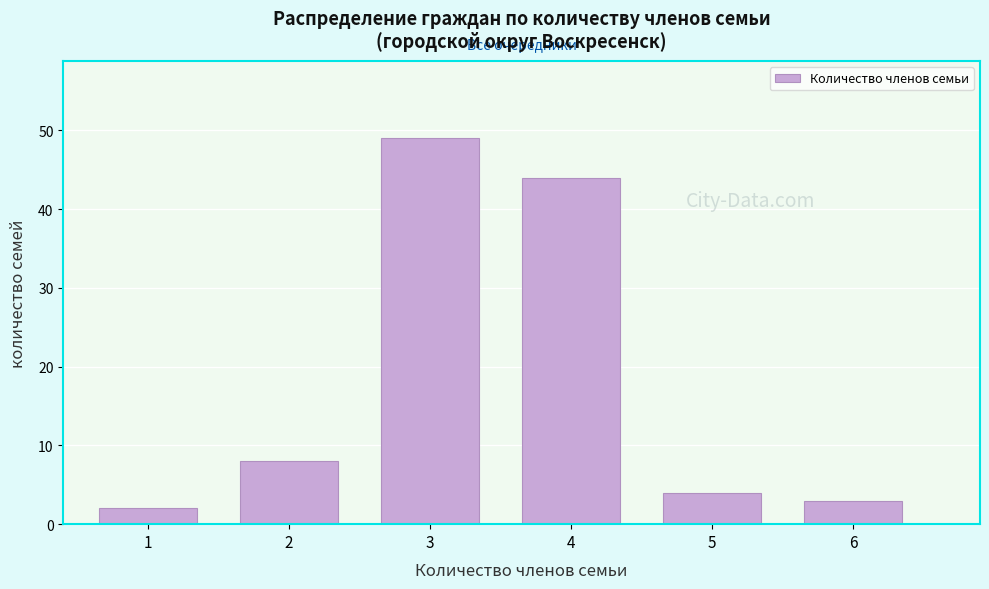

Reading left to right, extract all data points from this chart.

2	8	49	44	4	3